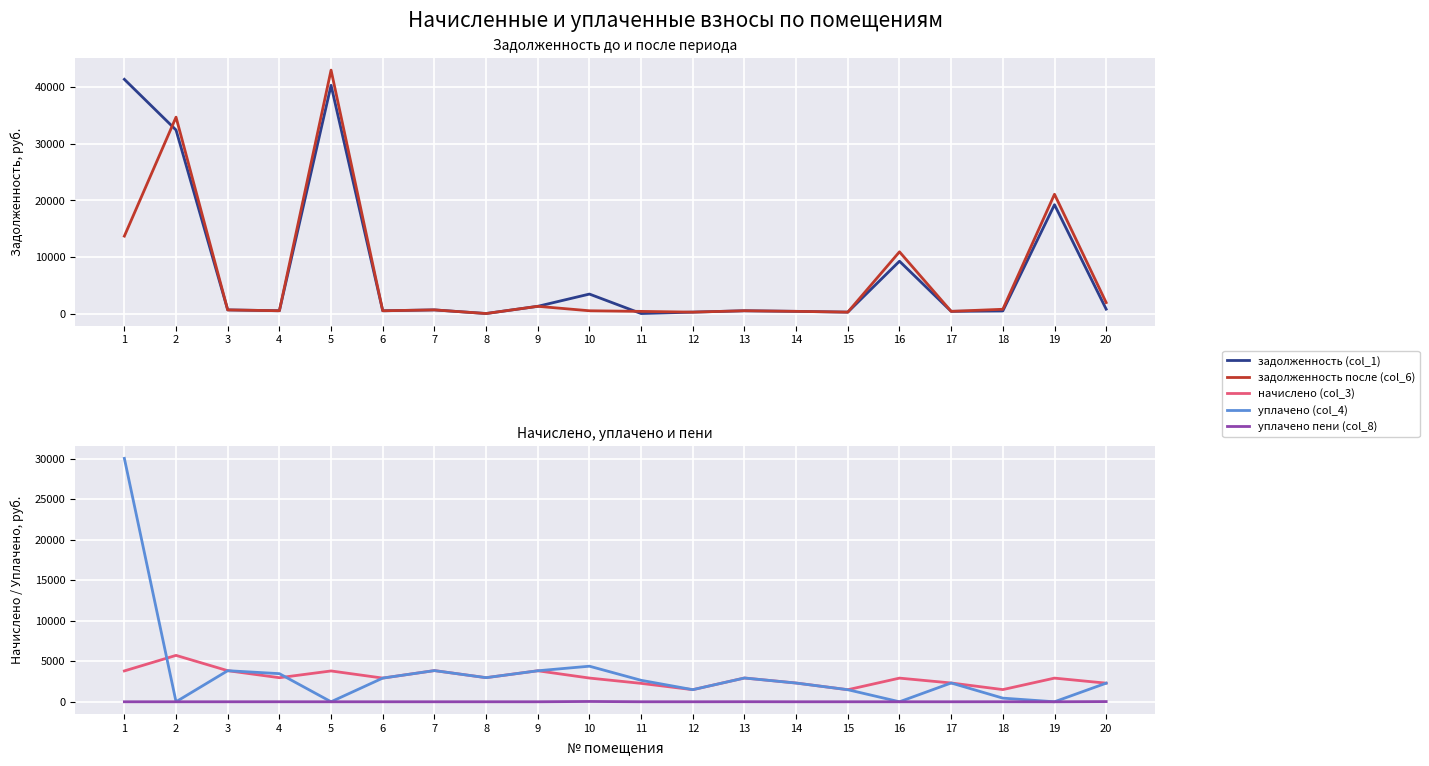

How many data points in начислено (col_3) are above 2928?

10